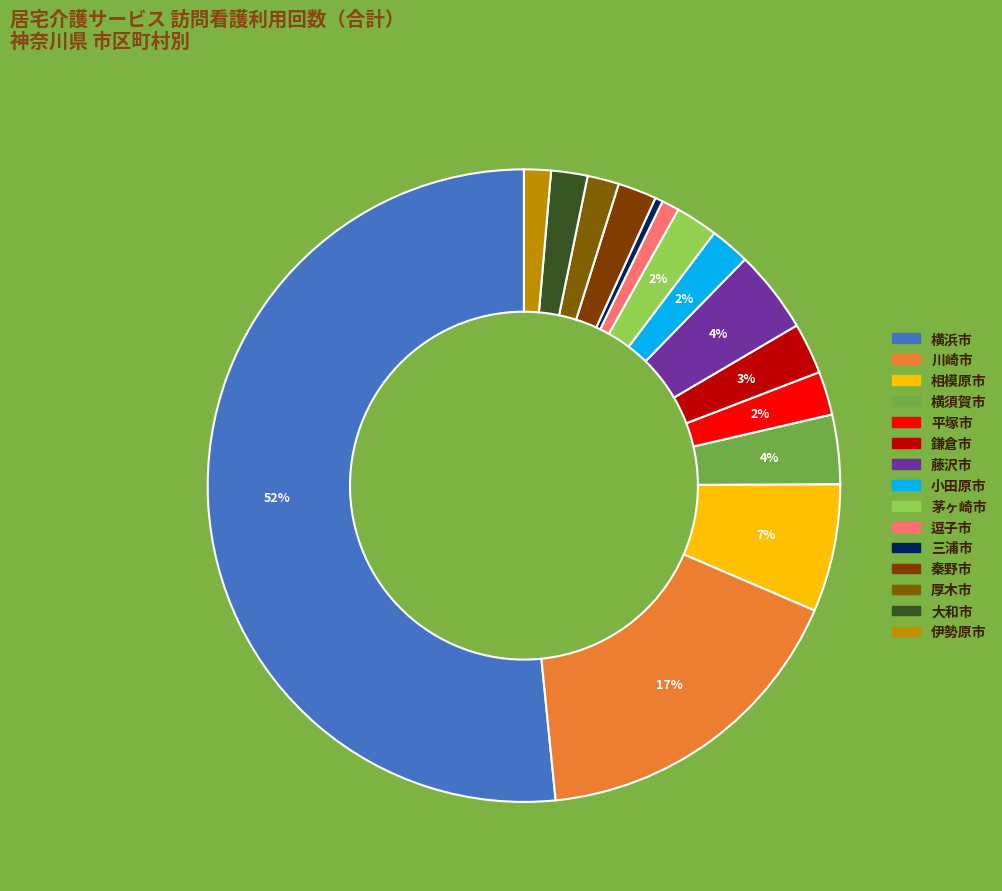

Does any single category account for the majority?

Yes